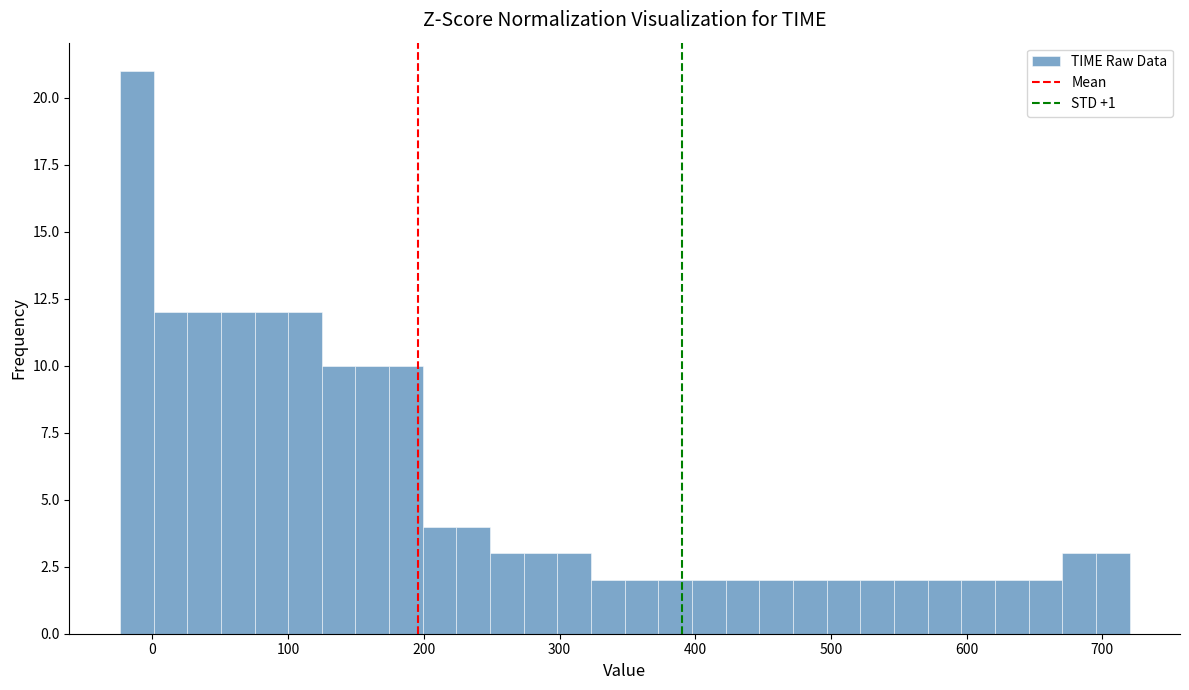

Around what value on the x-axis is the tallest bar? Give the approximate position of its centre, as read against the axis.

-10